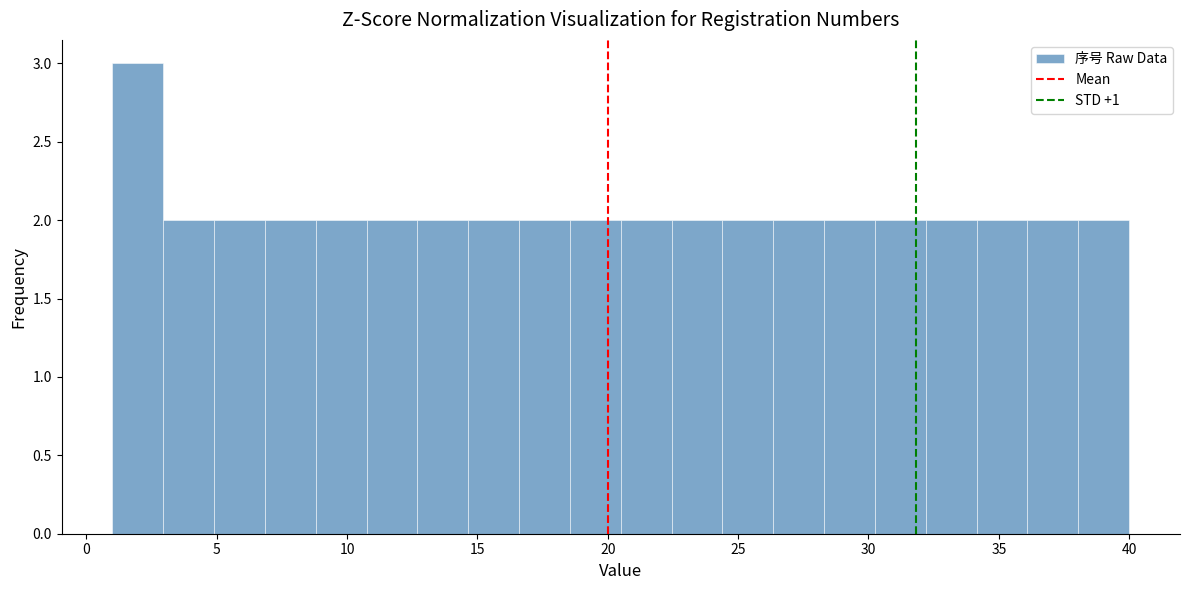

Around what value on the x-axis is the tallest bar? Give the approximate position of its centre, as read against the axis.

2.0